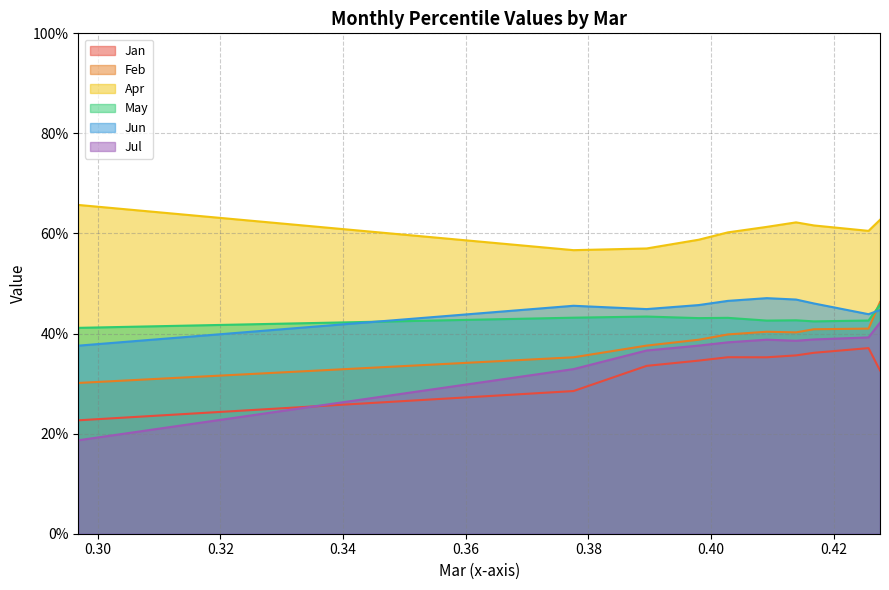

Which category has the lowest value in the Jul series?

pct05